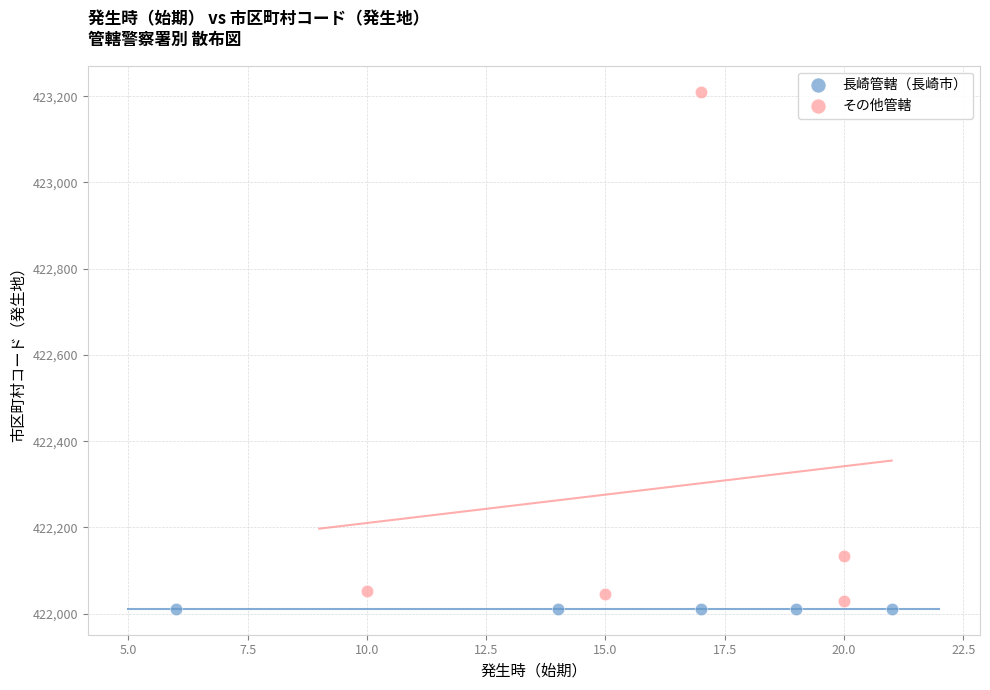

Which series contains the highest Y value?

その他管轄